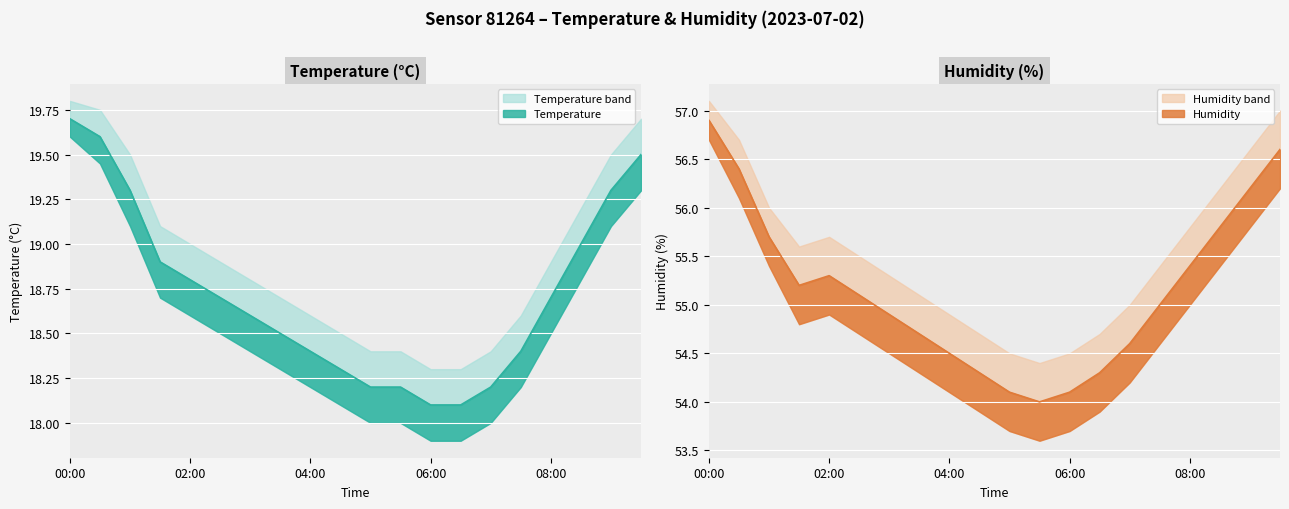

At how many categories does at least one series exceed 53?

20